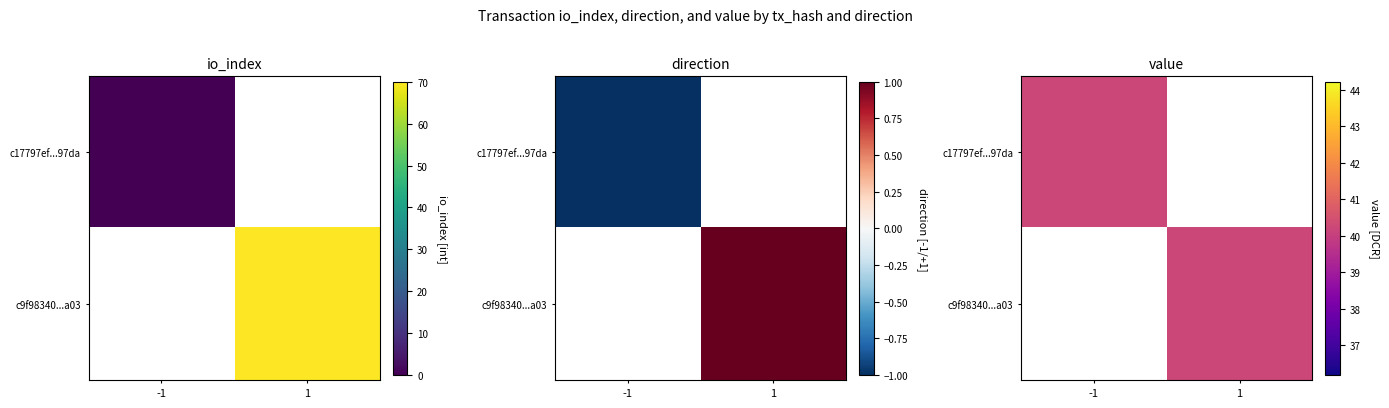

Rank the series by their maximum value, from lowest to highest.

c17797ef251b65e358b554c0173cdefdd9c97da, c9f98340c8f416ca969e86e601260641db73a03